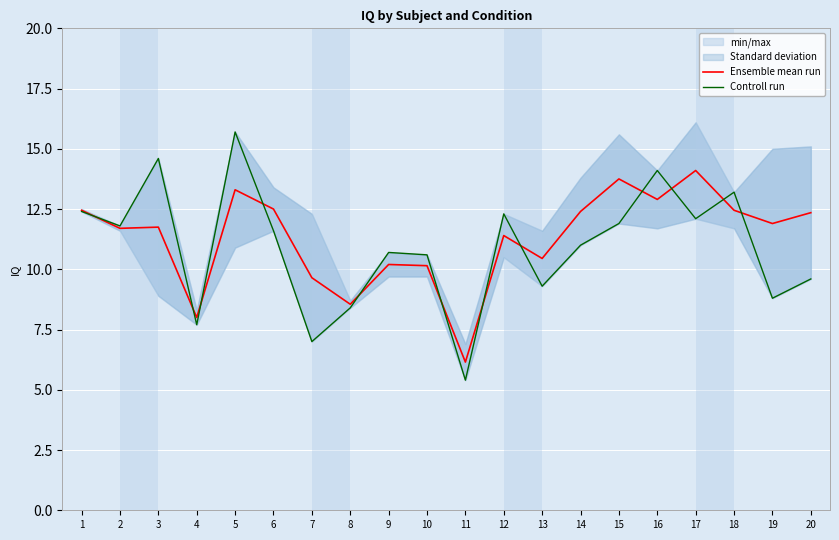

What is the total value across all series at 12?

23.7